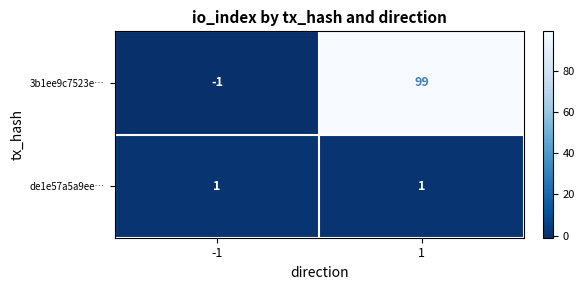

Rank the series by their maximum value, from highest to lowest.

3b1ee9c7523e…, de1e57a5a9ee…